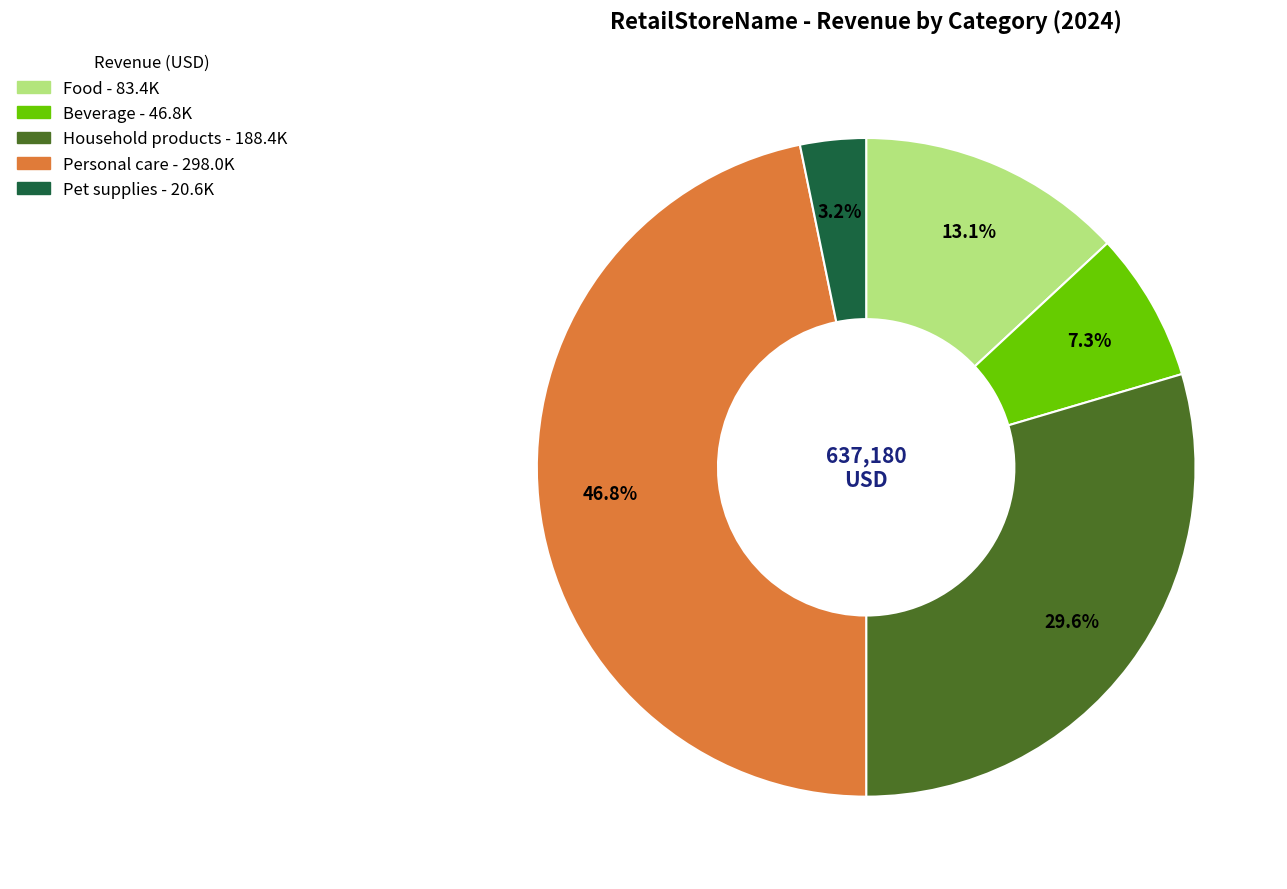

Which category has the biggest portion of the pie?

Personal care